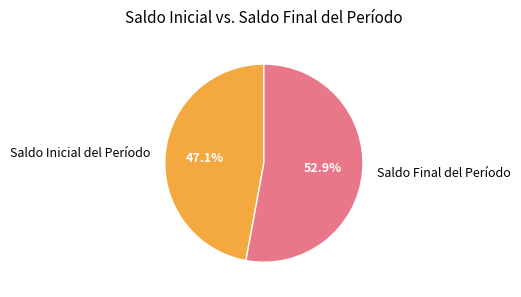

How many segments does this pie chart have?

2